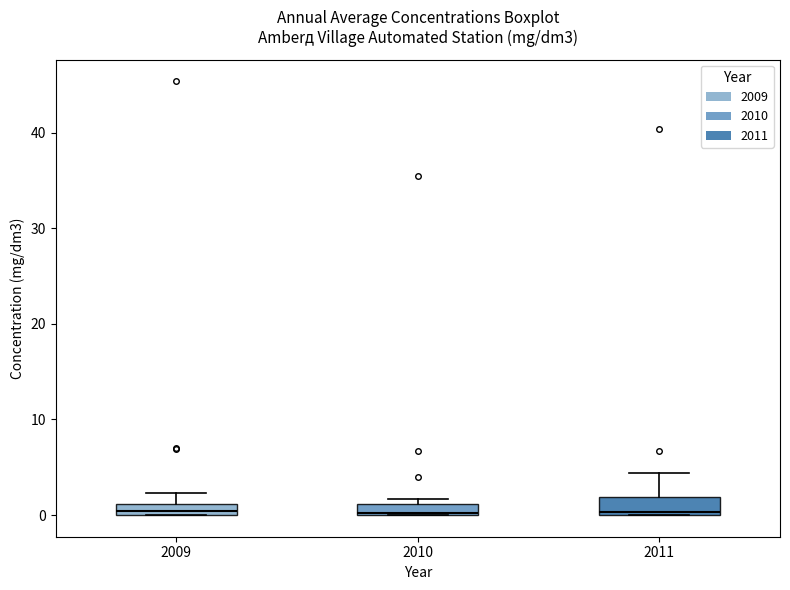

Where is the lower edge of the box at x = 2010 on the y-axis? The values are not printed on the chart, so give them approximately, as read against the axis.

0